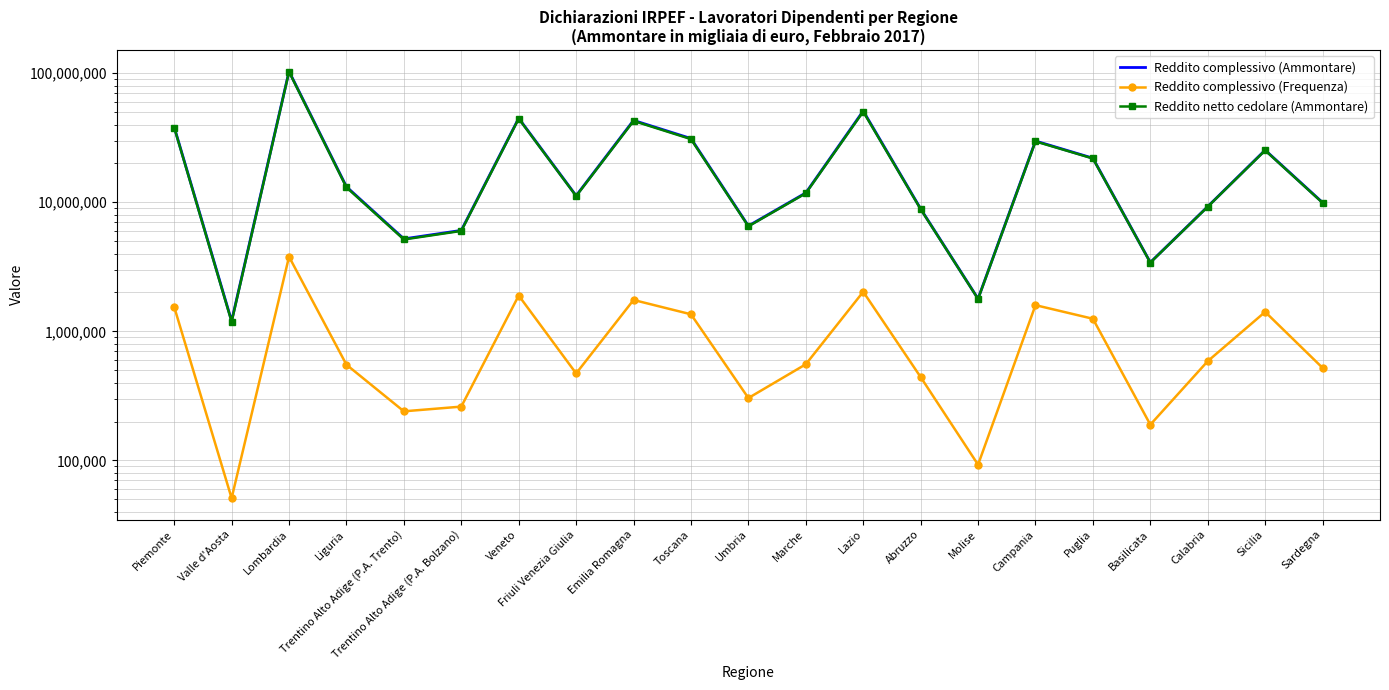

What is the label of the 11th point from the left?

Umbria